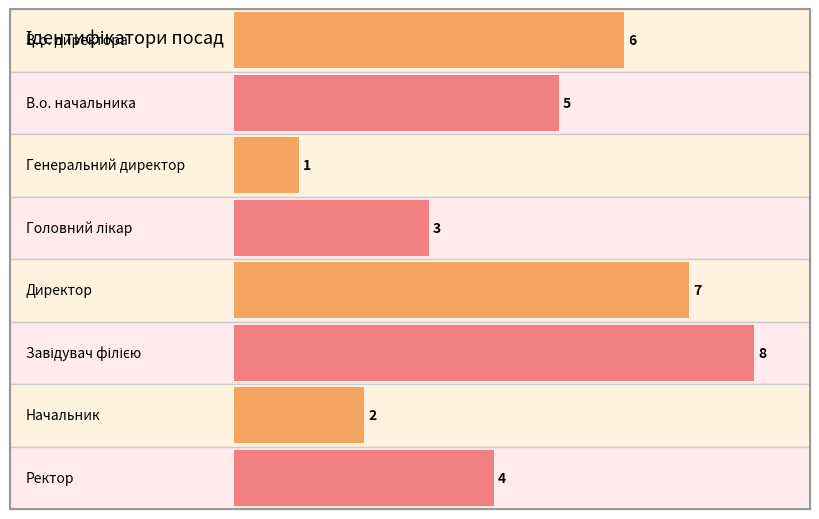

Reading left to right, extract all data points from this chart.

В.о. директора=6	В.о. начальника=5	Генеральний директор=1	Головний лікар=3	Директор=7	Завідувач філією=8	Начальник=2	Ректор=4